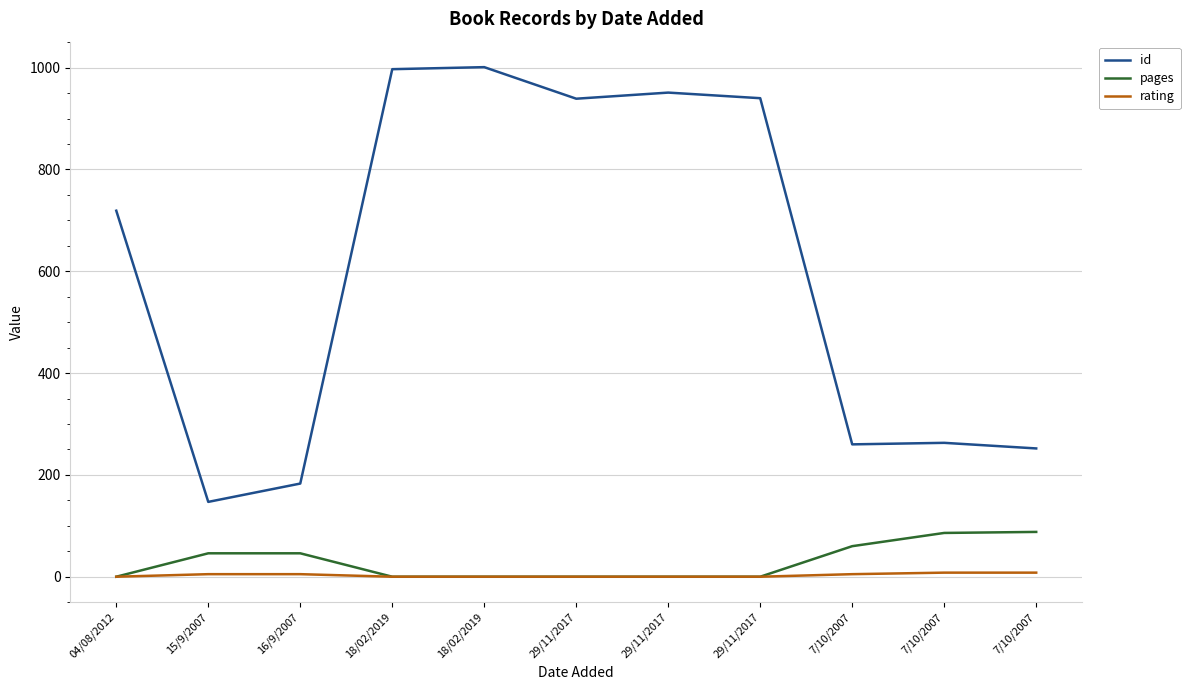

What is the label of the 3rd point from the left?

16/9/2007